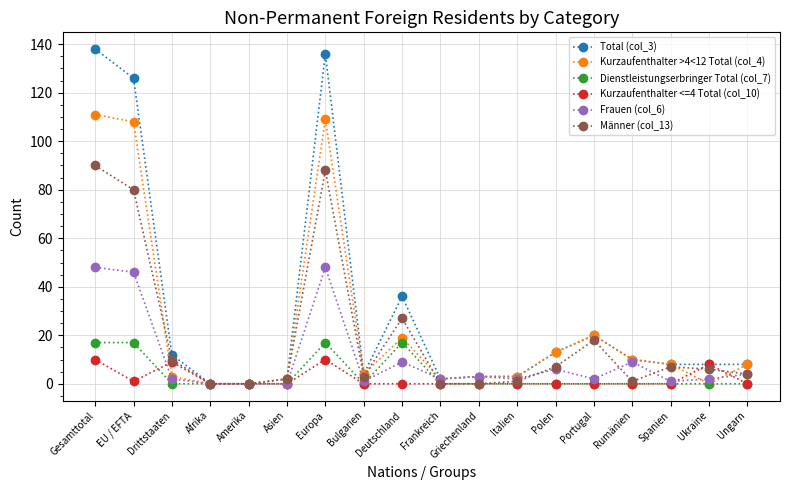

How many series are shown in this chart?

6